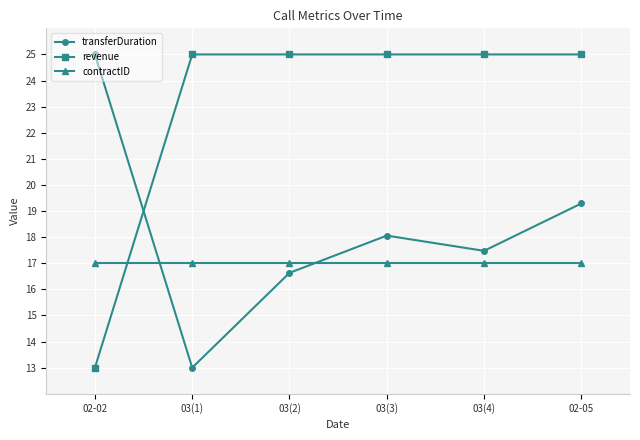

What is the average value of the transferDuration series?

18.2